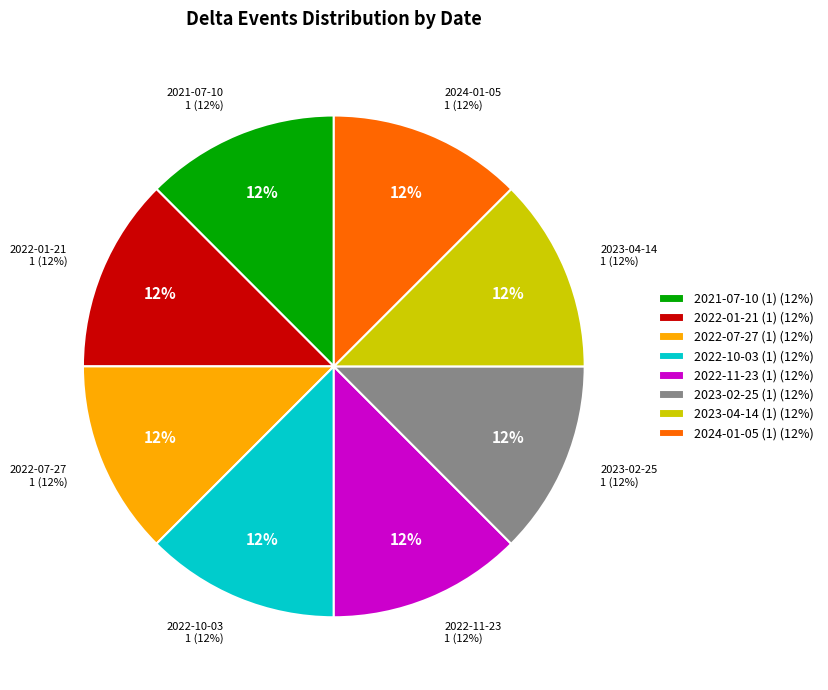

To the nearest percent, what is the combined percentage of 2023-04-14 and 2022-10-03?

25%